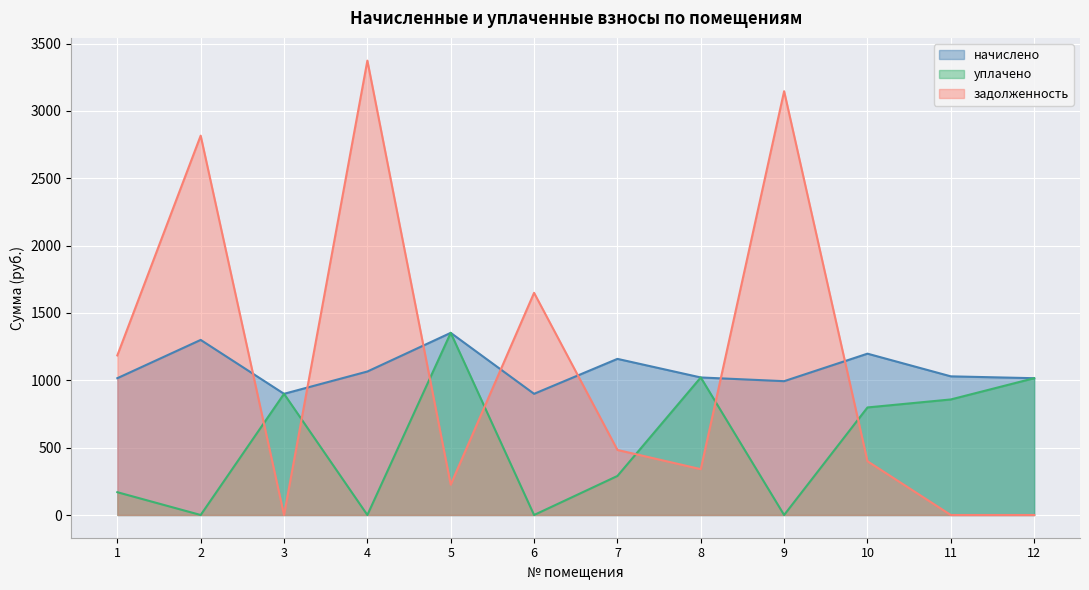

Which category has the highest value in the задолженность series?

4